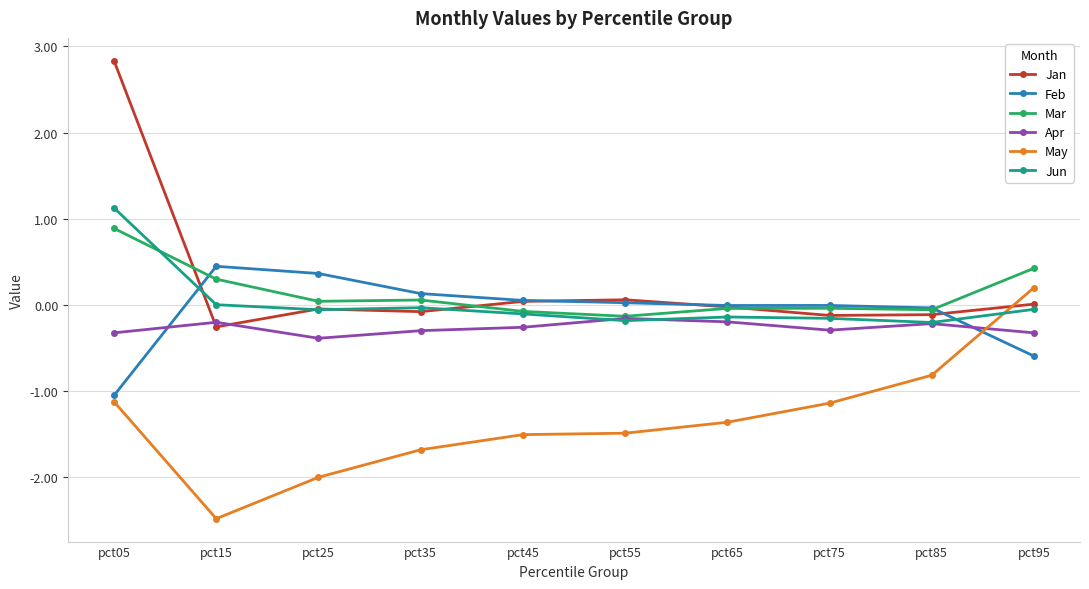

Which series has the largest total across all categories?

Jan